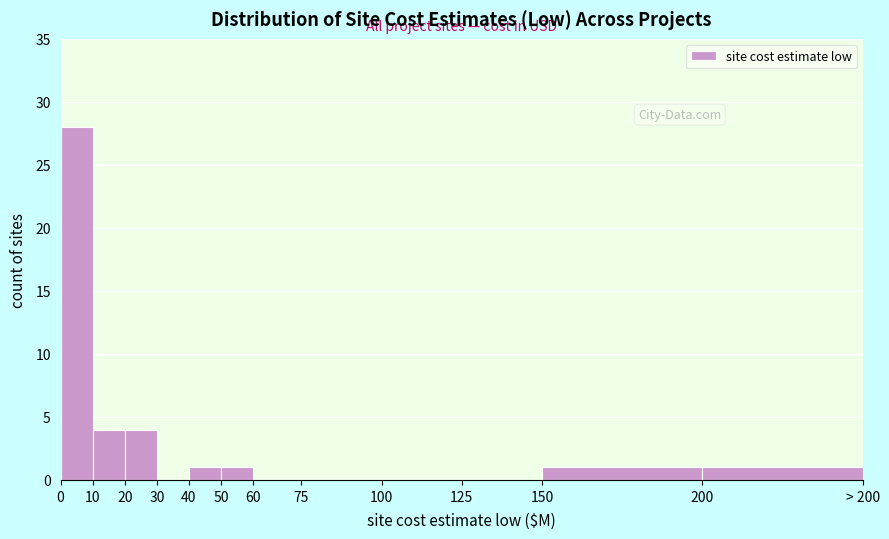

Reading left to right, what are all the values shown in this chart?

0=28	10=4	20=4	30=0	40=1	50=1	60=0	75=0	100=0	125=0	150=1	200=1